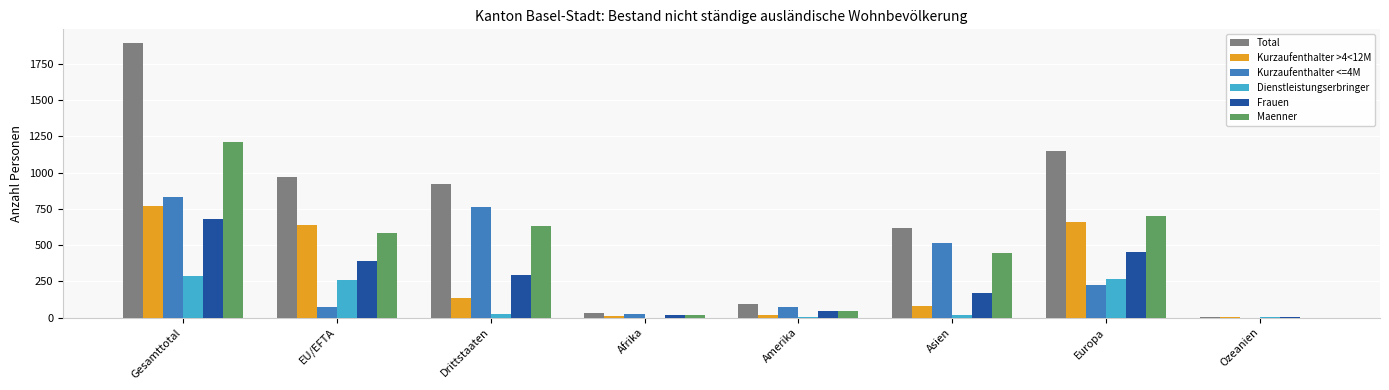

How many groups of bars are there?

8